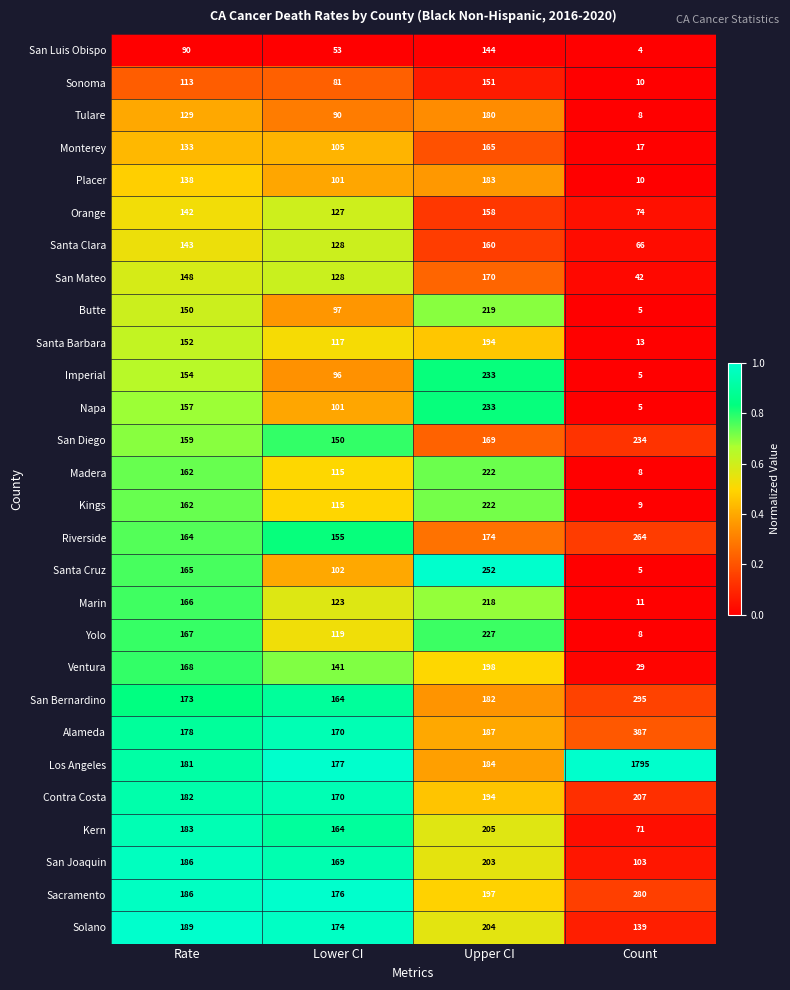

How many San Joaquin values are between 169 and 203?

3